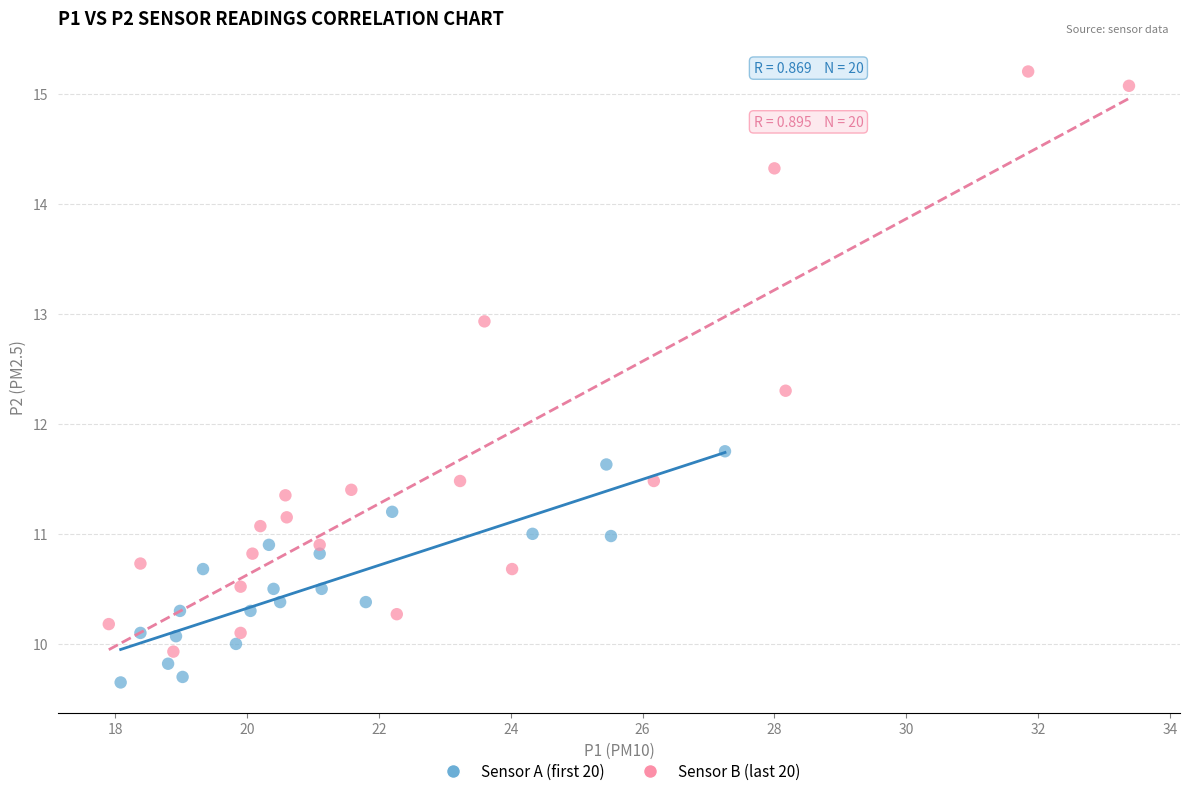

Which series reaches the maximum Y coordinate?

Sensor B (last 20)